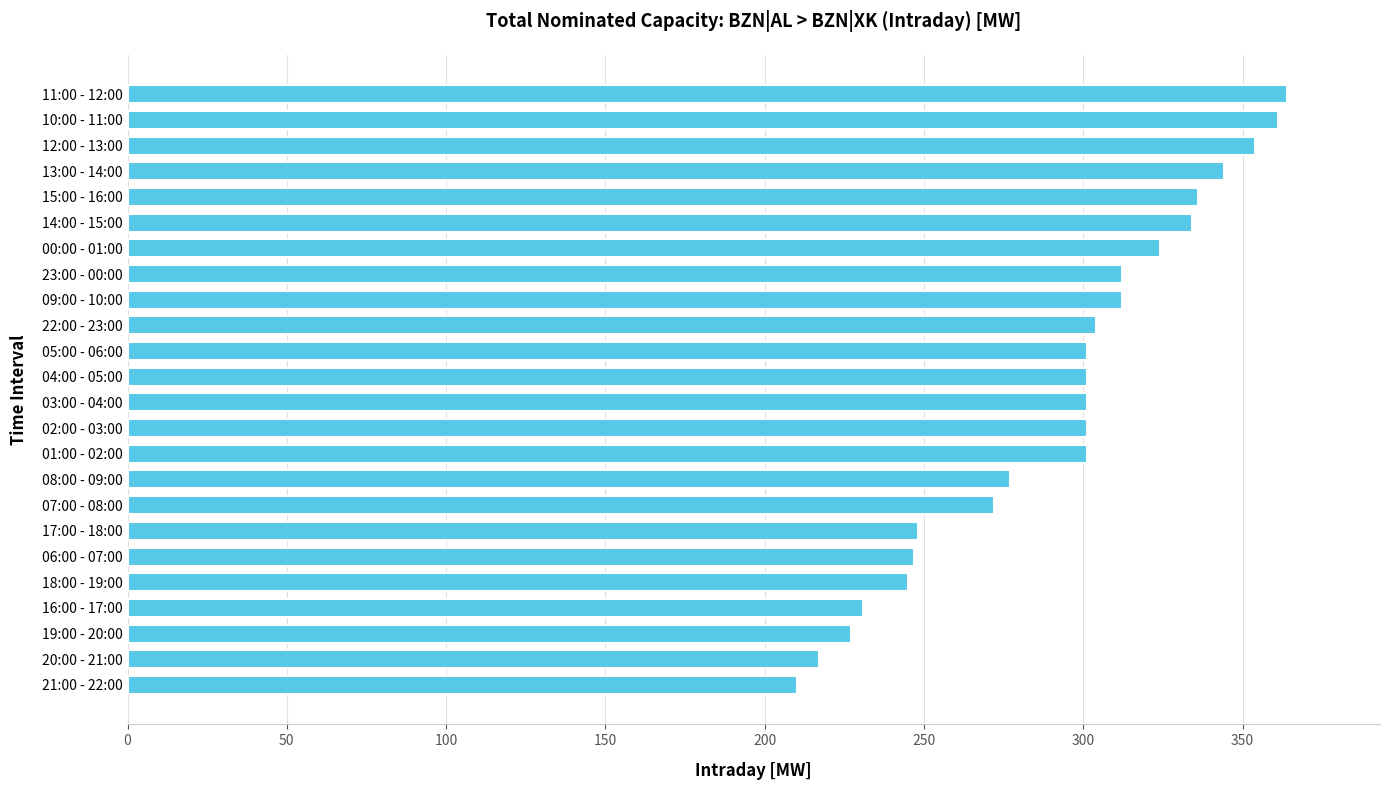

What value does the data have at 17:00 - 18:00, to the nearest 10?

250